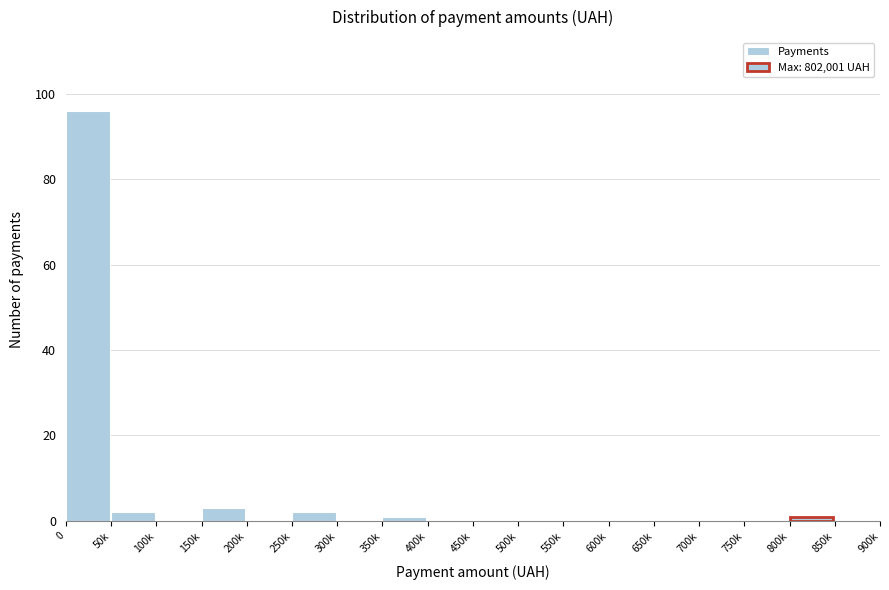

Reading right to left, list all the values displayed in this chart.

850k=0	800k=1	750k=0	700k=0	650k=0	600k=0	550k=0	500k=0	450k=0	400k=0	350k=1	300k=0	250k=2	200k=0	150k=3	100k=0	50k=2	0=96